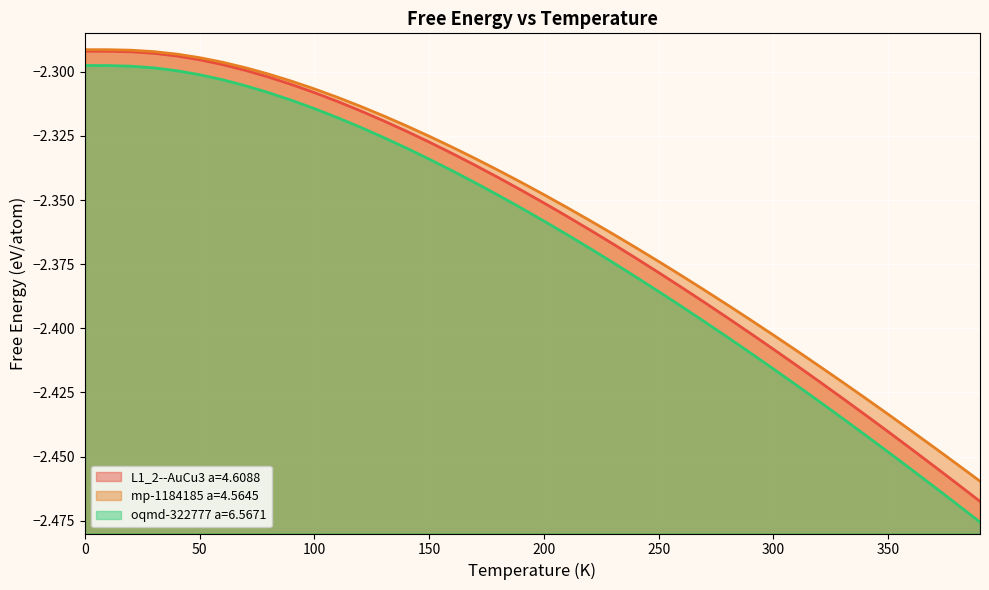

What is the greatest value displayed?

-2.3